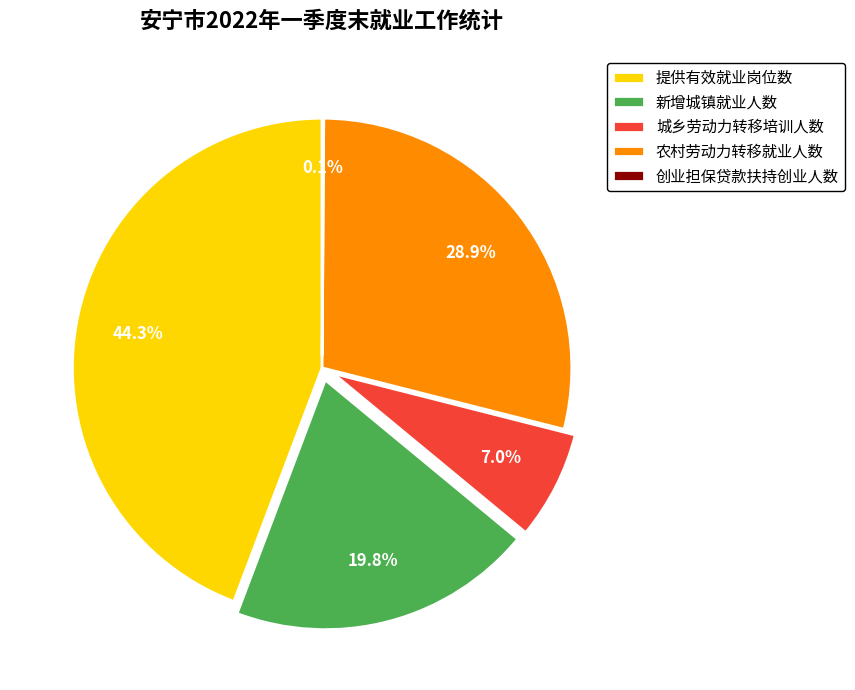

To the nearest percent, what portion does 农村劳动力转移就业人数 represent?

29%